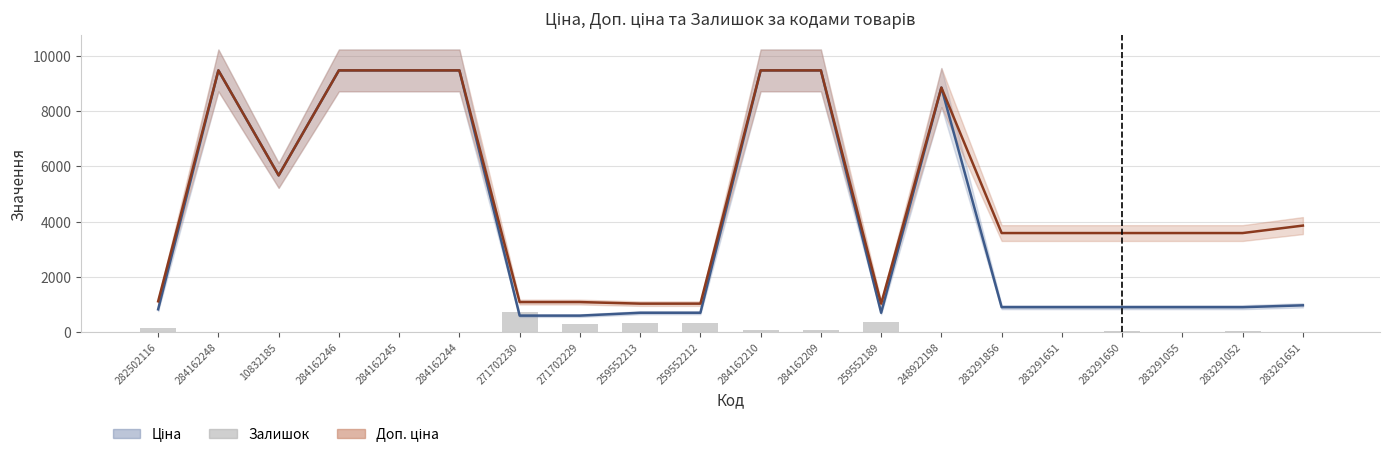

What is the value of the Доп. ціна bar at the 11th from the left?

9480.1